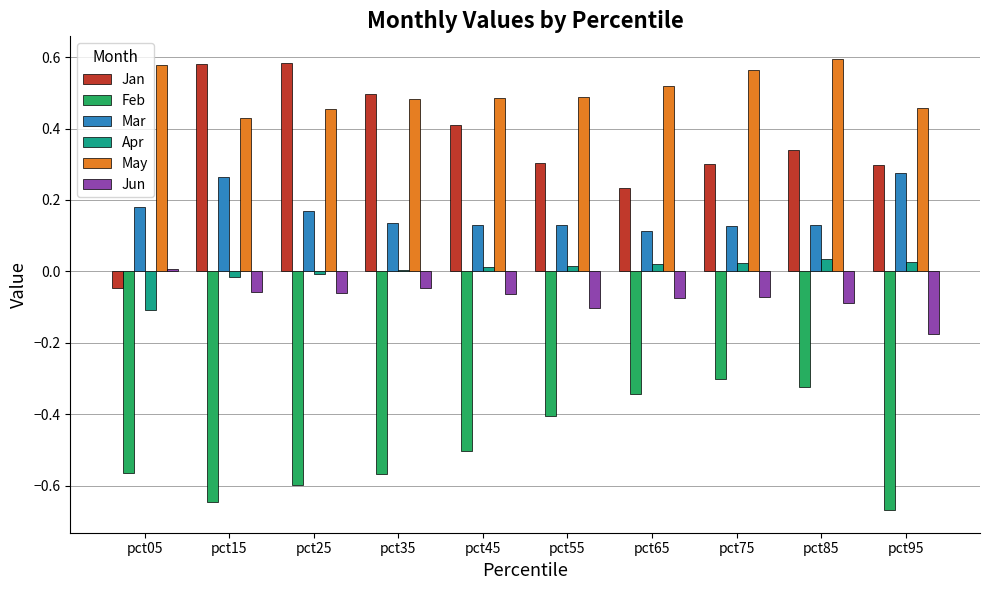

The May series shows 0.2 at pct75. True or false?

False